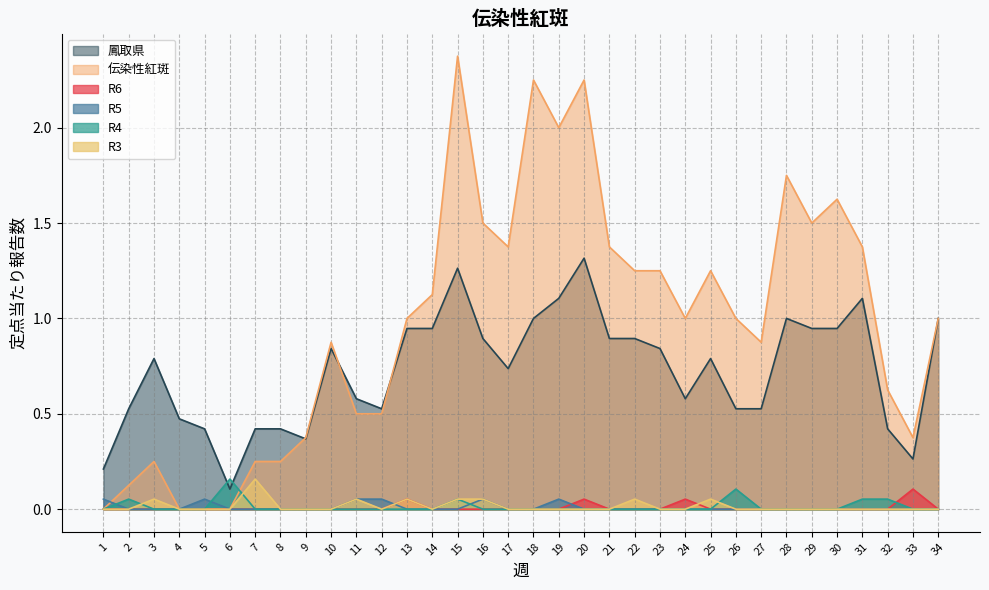

Rank the series by their maximum value, from highest to lowest.

伝染性紅斑, 鳳取県, R4, R3, R6, R5